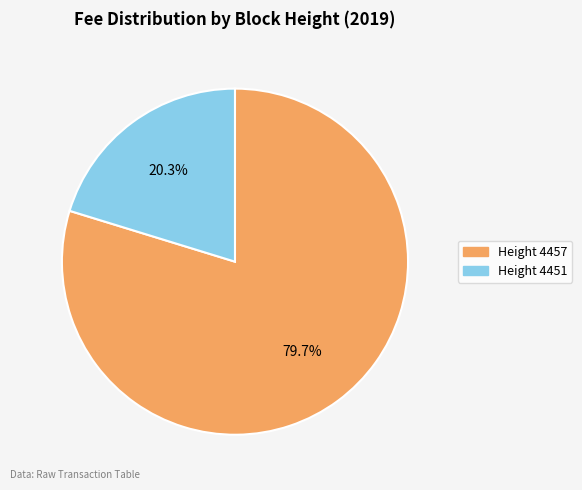

What is the largest slice in the pie chart?

Height 4457